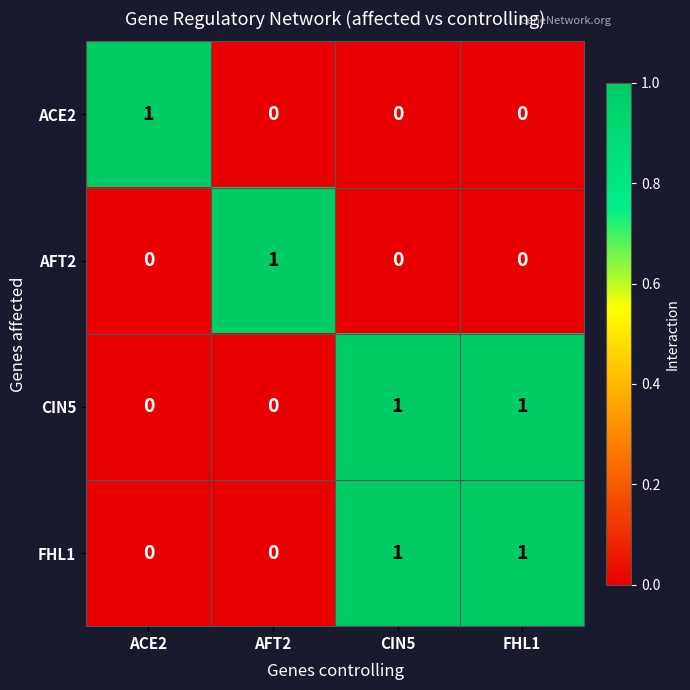

True or false: CIN5 has a value of 1 at CIN5.

True